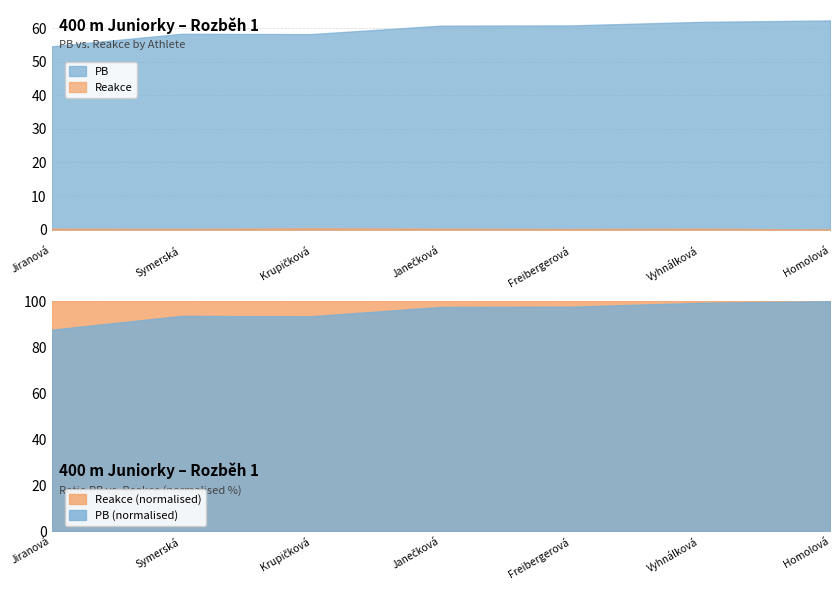

What is the difference between the highest and lowest values at Janečková Pavla?

60.5